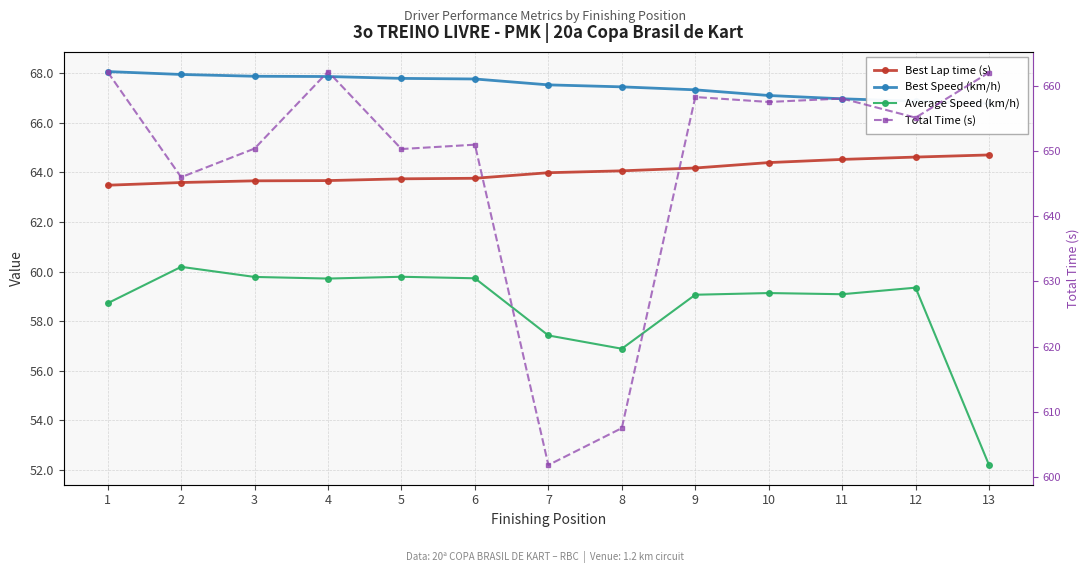

How many lines are shown in the chart?

4